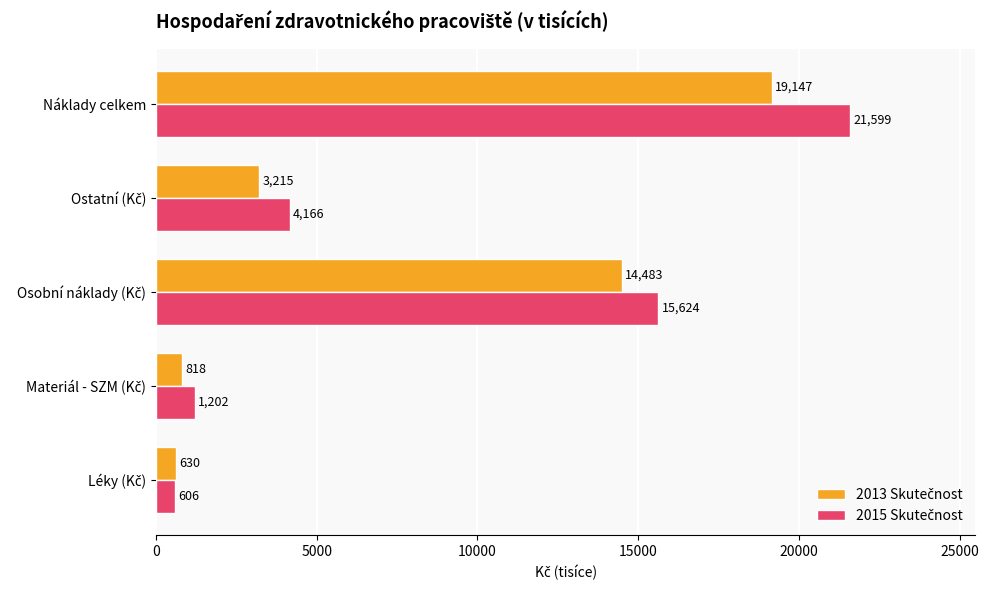

What is the greatest value displayed?

21598.8